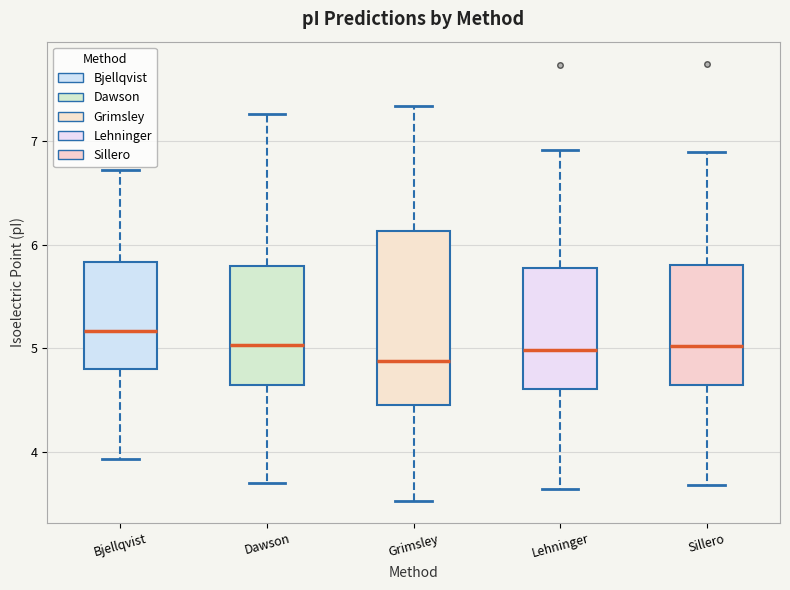

Reading left to right, read every box against the y-axis: the position of its median line, the range the box covers, and the ends of its whiskers. The values are not printed on the chart, so give them approximately, as read against the axis.

Bjellqvist: median 5.2, box 4.8 to 5.8, whiskers 3.9 to 6.7
Dawson: median 5.0, box 4.6 to 5.8, whiskers 3.7 to 7.3
Grimsley: median 4.9, box 4.5 to 6.1, whiskers 3.5 to 7.3
Lehninger: median 5.0, box 4.6 to 5.8, whiskers 3.6 to 6.9
Sillero: median 5.0, box 4.6 to 5.8, whiskers 3.7 to 6.9